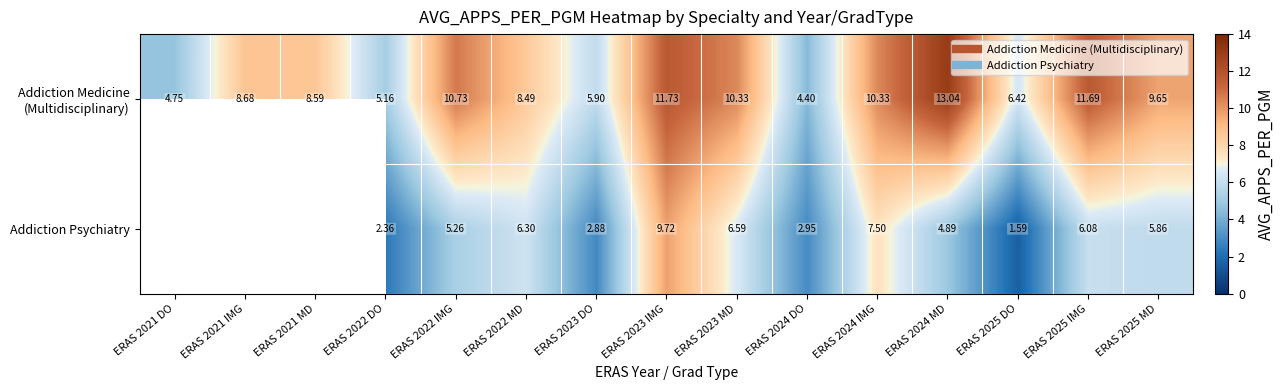

Where is Addiction Medicine (Multidisciplinary) nearest to the value 8?

ERAS 2022 MD